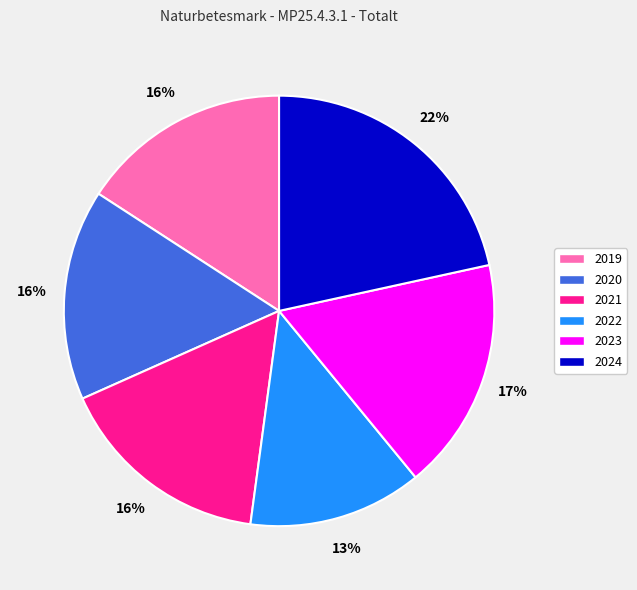

Is it true that 2022 is 18% of the pie?

False